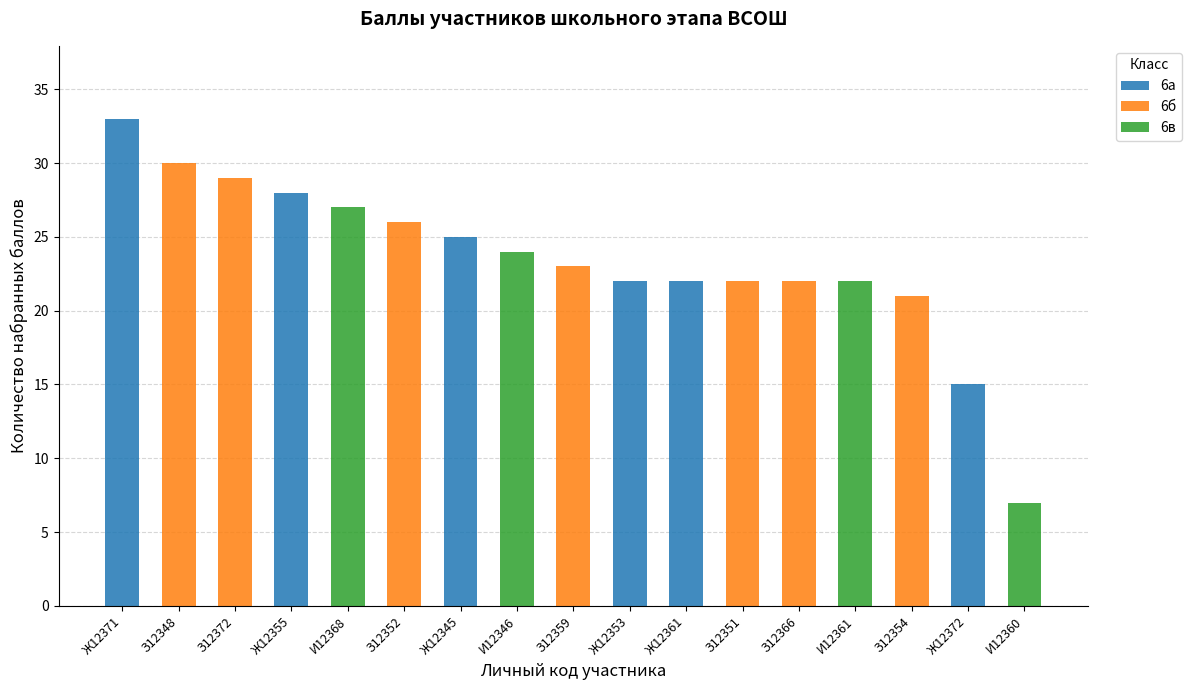

Is it true that 6а equals 11 at Ж12361?

False